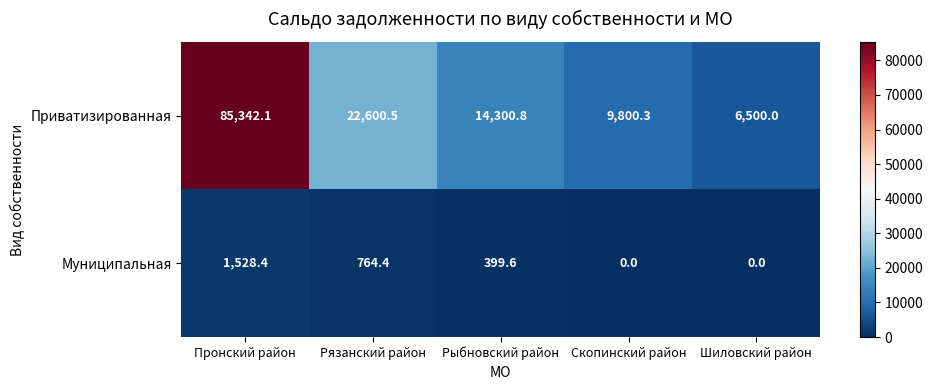

The value of Муниципальная at Рыбновский район is 674.5. True or false?

False